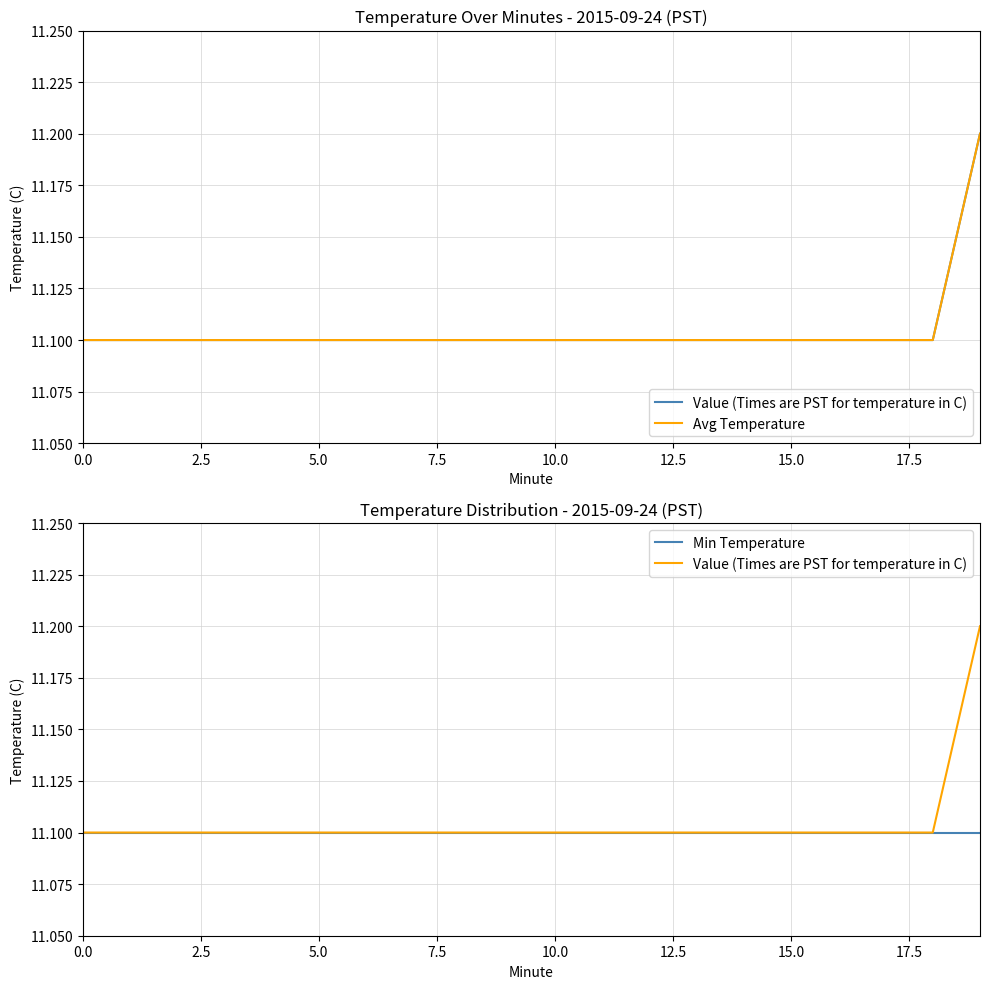

What is the minimum value for Min Temperature?

11.1